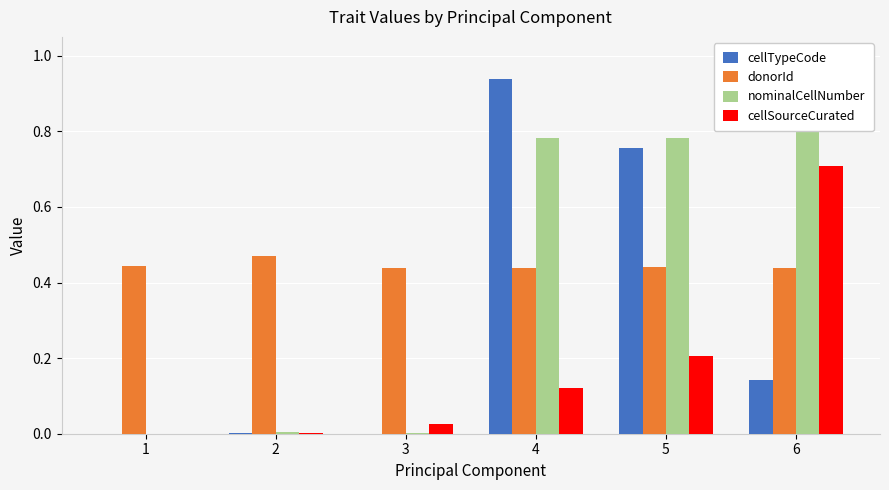

Is the value of donorId at 4 greater than the value of cellSourceCurated at 6?

No